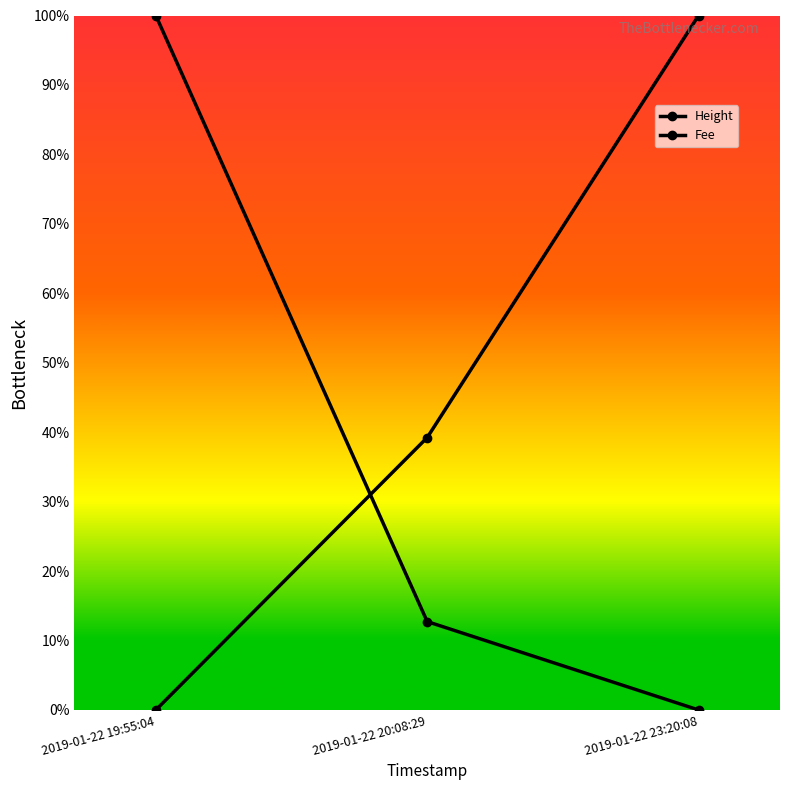

Rank the series by their maximum value, from lowest to highest.

Height, Fee